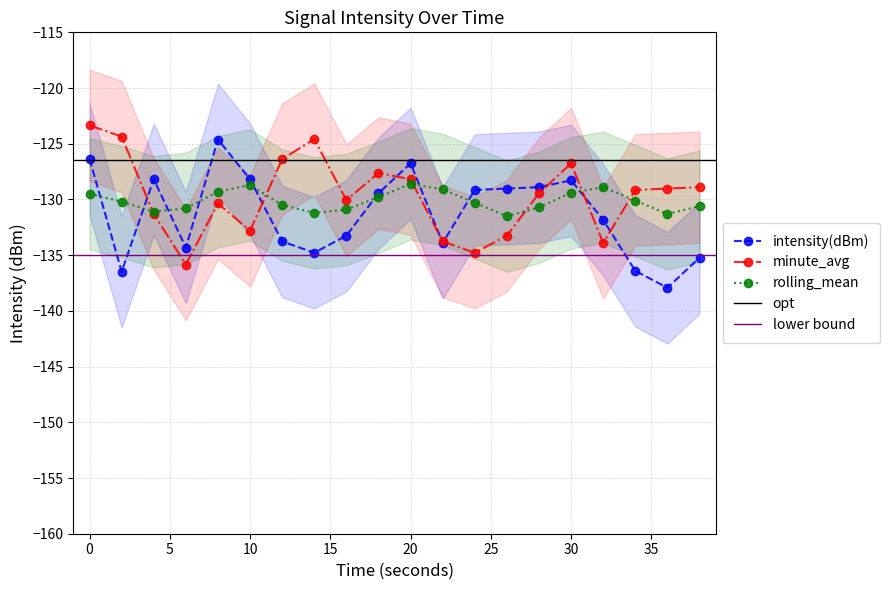

What is the average value of the rolling_mean series?

-130.1